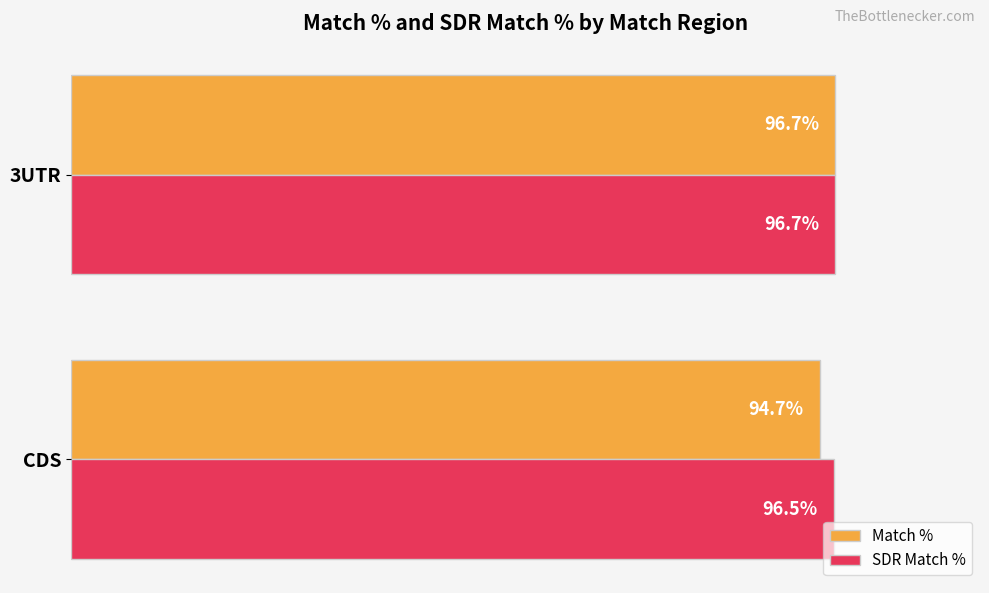

Where is SDR Match % nearest to the value 96?

CDS